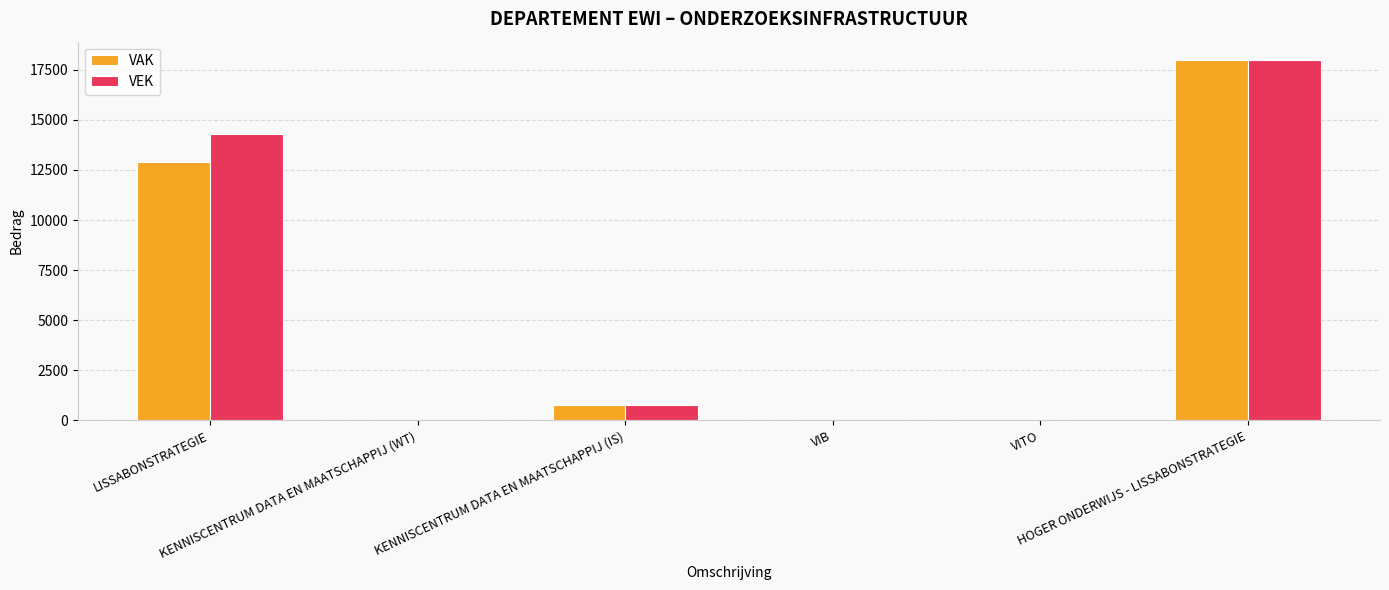

Is the value of VEK at KENNISCENTRUM DATA EN MAATSCHAPPIJ (IS) greater than the value of VAK at KENNISCENTRUM DATA EN MAATSCHAPPIJ (WT)?

Yes